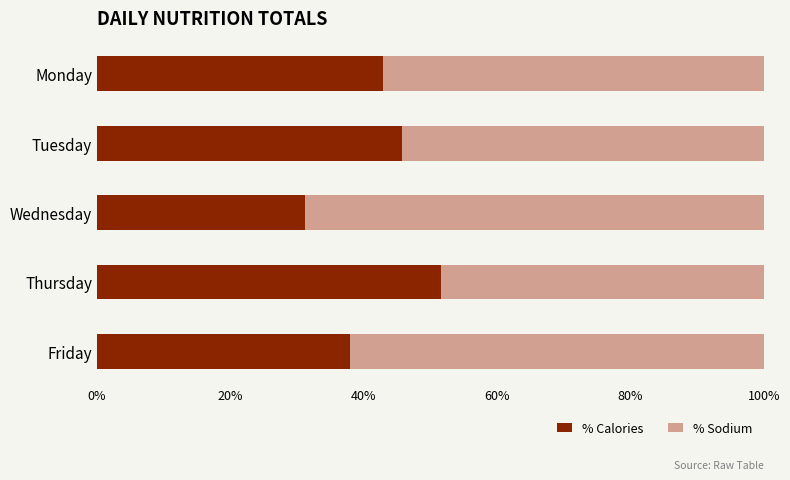

What is the total value across all series at Tuesday?

100.0